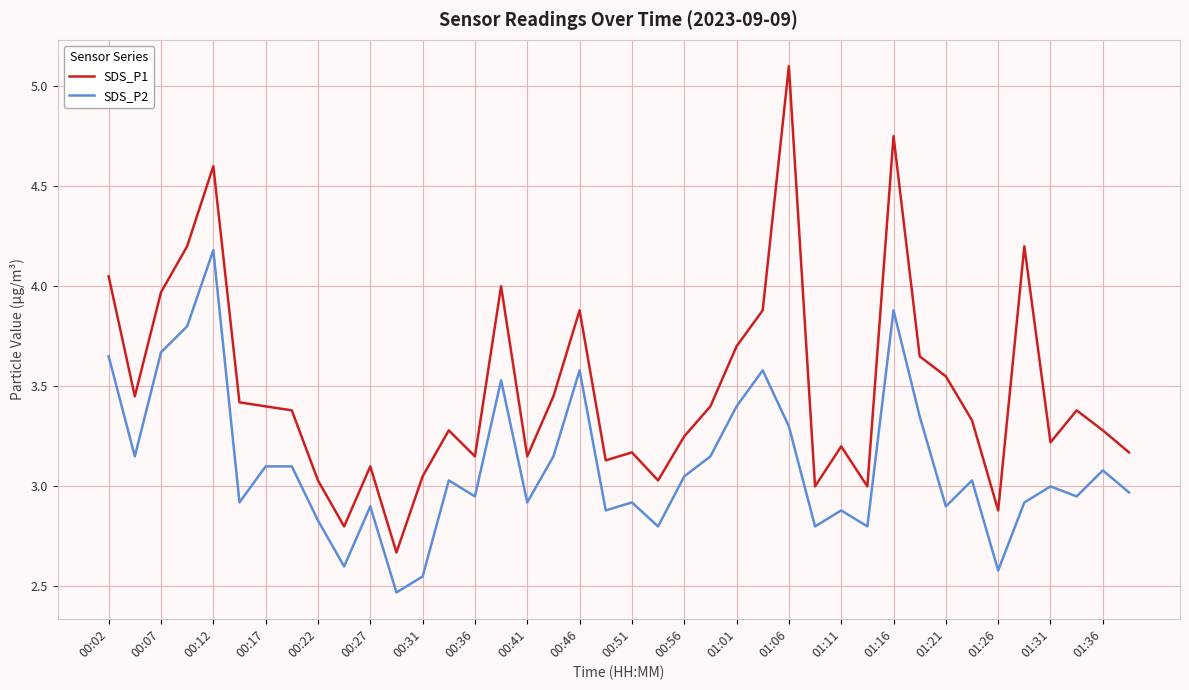

Which series has the largest total across all categories?

SDS_P1